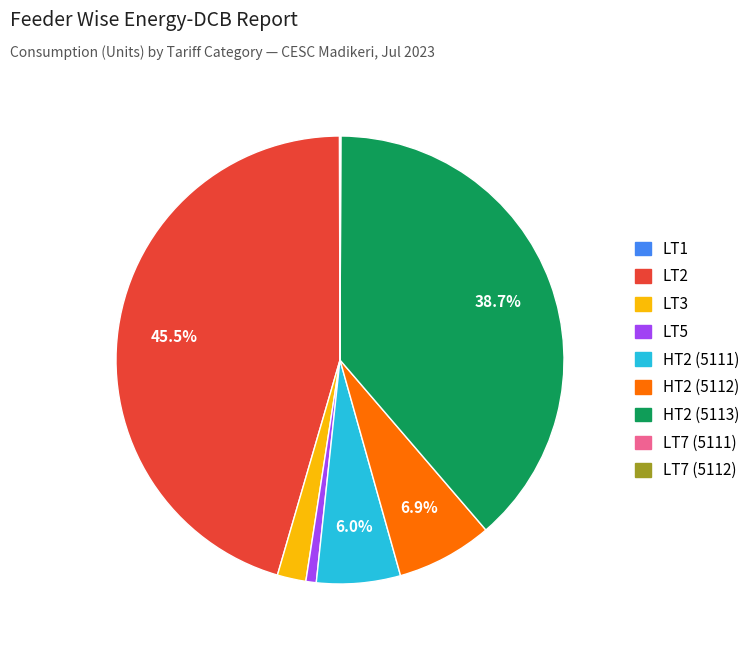

Is there a majority slice in this chart?

No